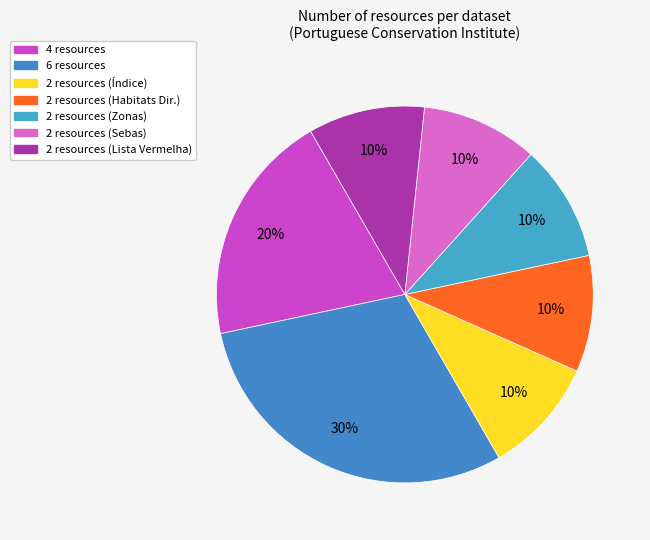

To the nearest percent, what is the average slice percentage?

14%